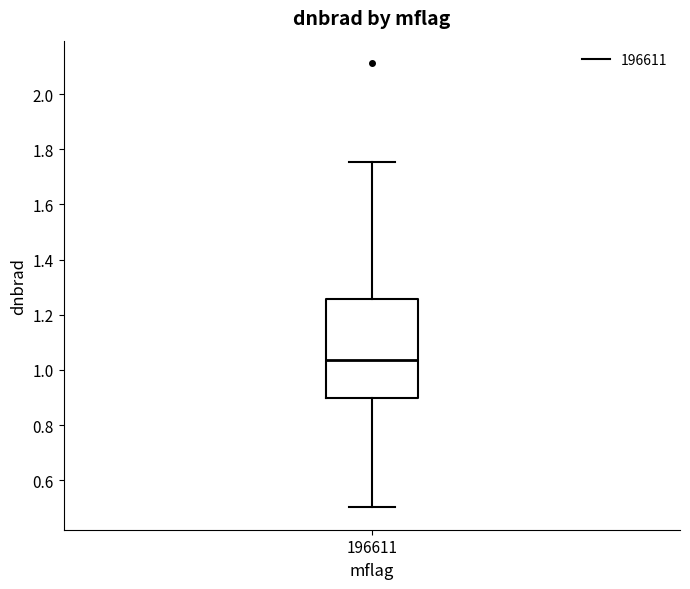

Read this box plot against the y-axis: the position of the median line, the range covered by the box, and the ends of both whiskers. The values are not printed on the chart, so give them approximately, as read against the axis.

median 1.04, box 0.90 to 1.26, whiskers 0.50 to 1.76